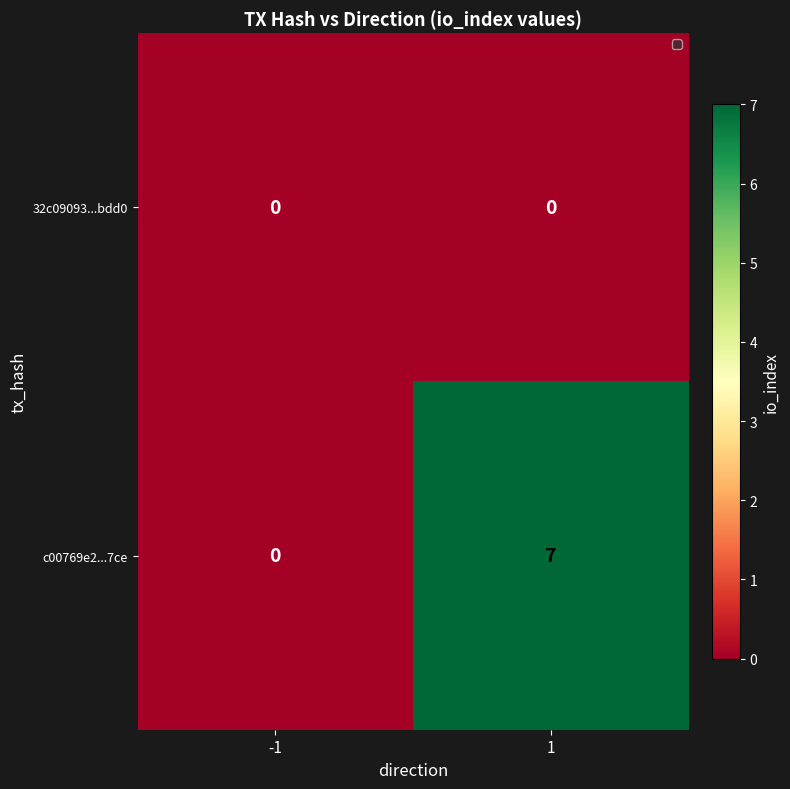

Reading left to right, list all the values displayed in this chart.

32c09093...bdd0: 0	0
c00769e2...7ce: 0	7